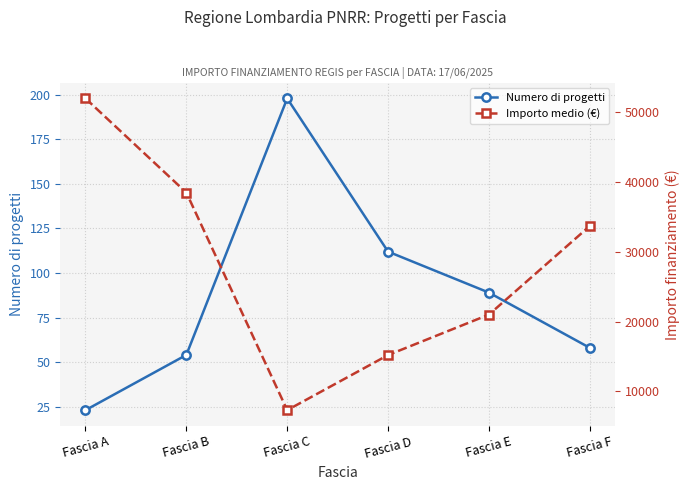

Is this an area chart (filled region under the line)?

No